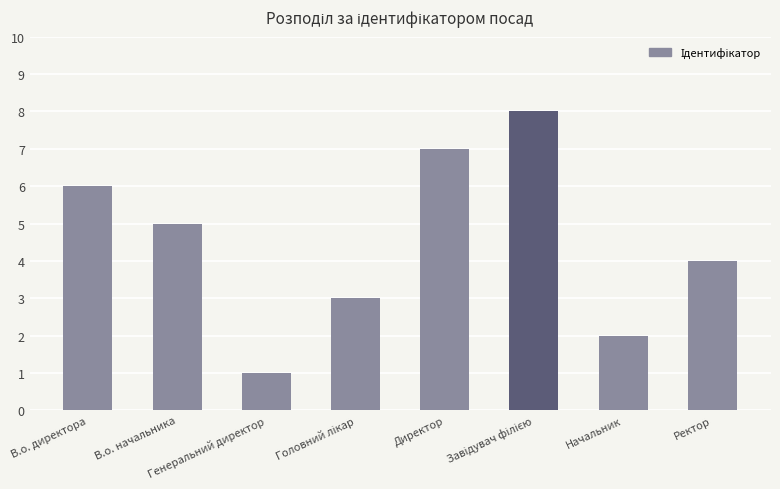

What is the sum of all values?

36